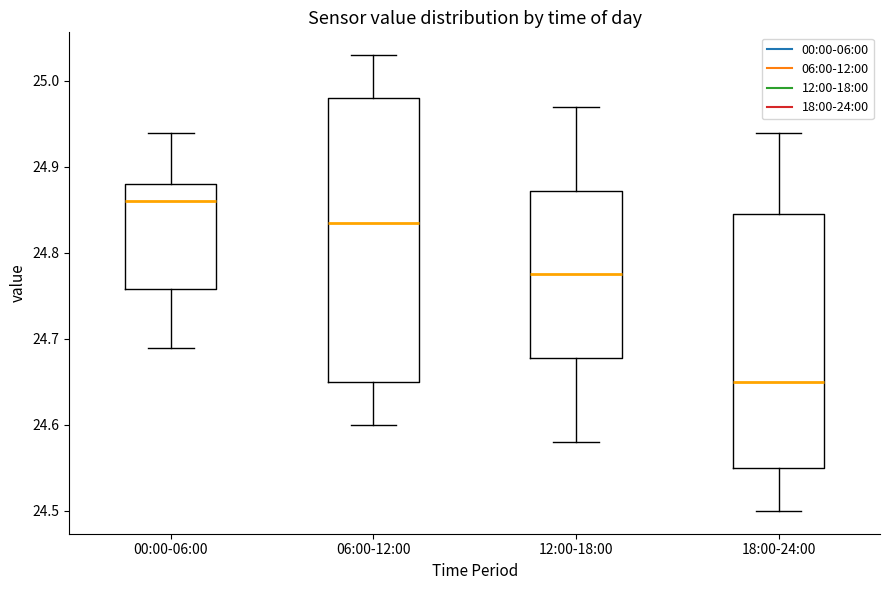

Which box is the tallest, from its lower edge to its upper edge?

06:00-12:00